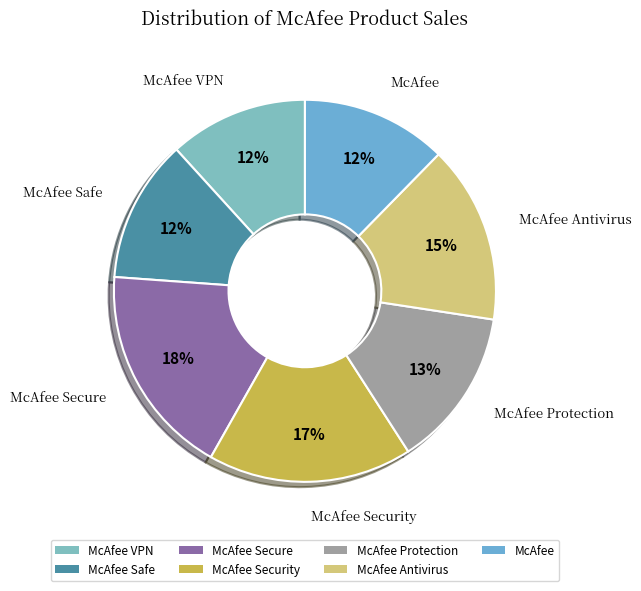

To the nearest percent, what percentage of the pie is McAfee Antivirus?

15%